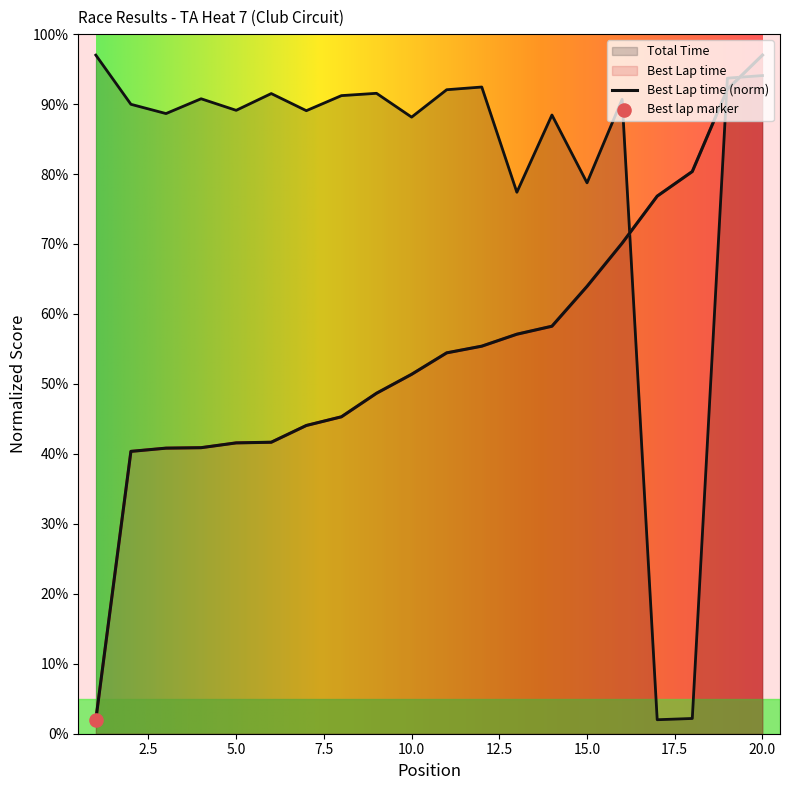

Which series has the largest Y range (max minus min)?

Total Time